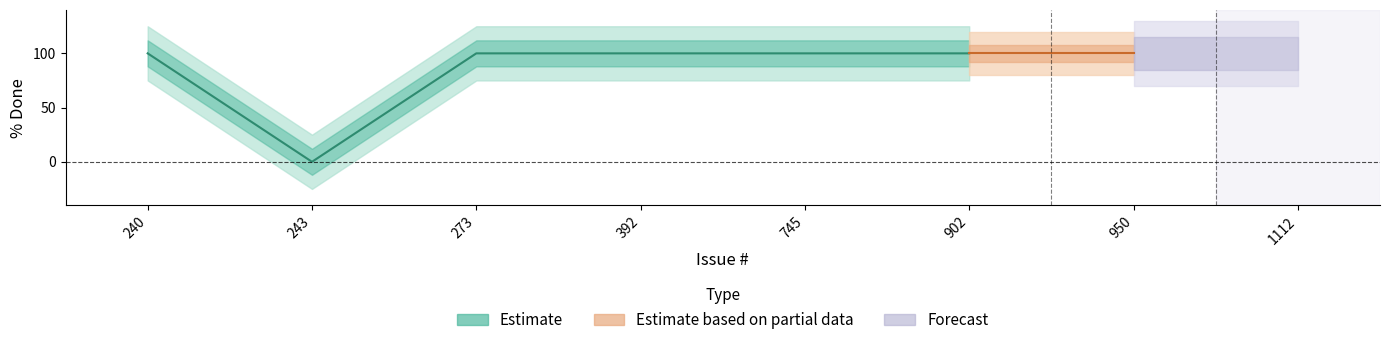

True or false: there are more than 1 points higher than both neighbors.

False